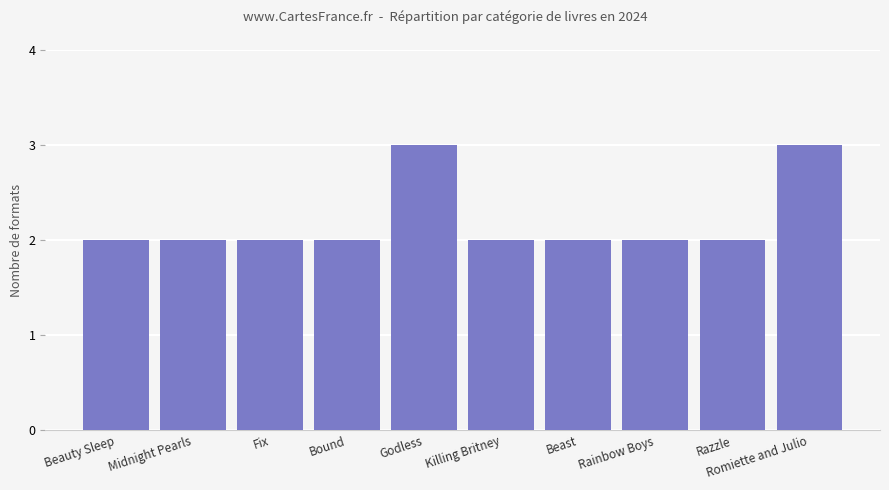

The chart shows a value of 2 at Rainbow Boys. True or false?

True